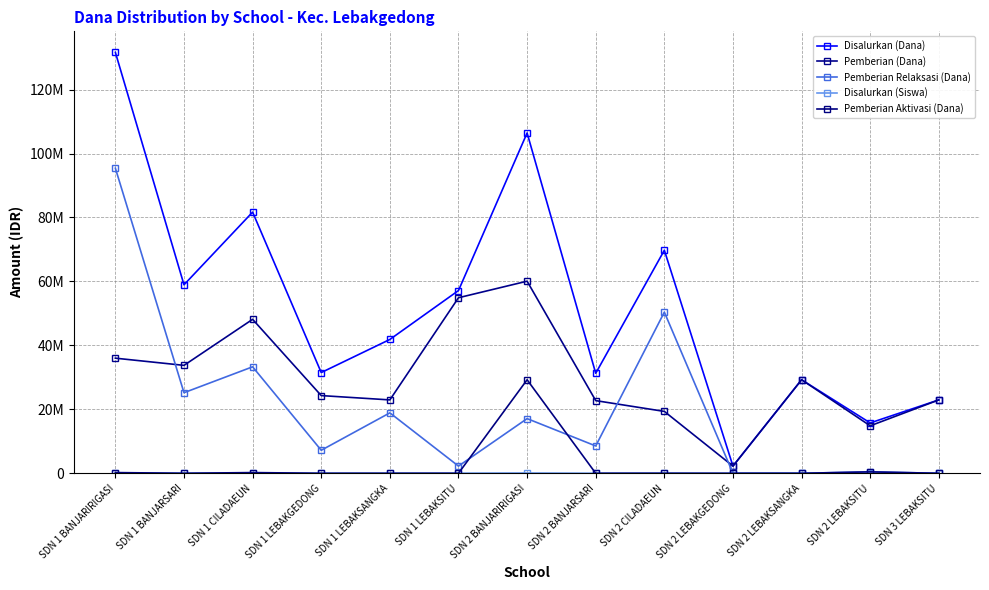

True or false: Disalurkan (Dana) has more than 1 interior local peaks.

True